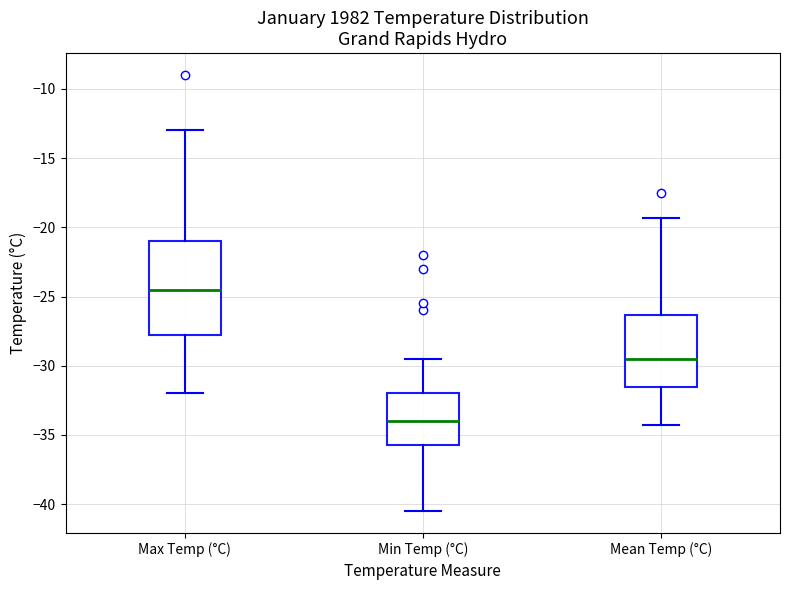

Which box has the highest median line?

Max Temp (°C)